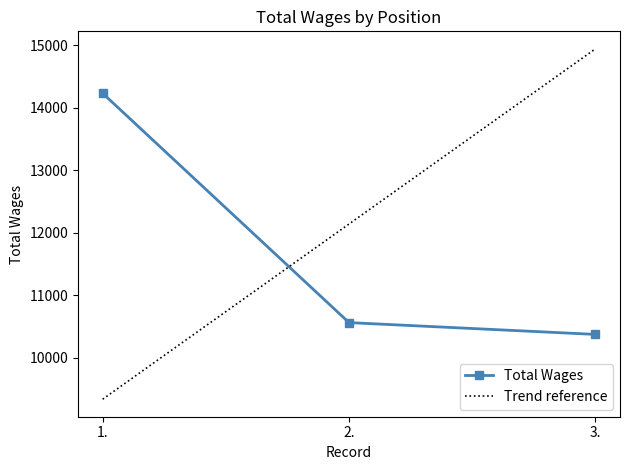

The chart shows a value of 14230 at 1.. True or false?

True